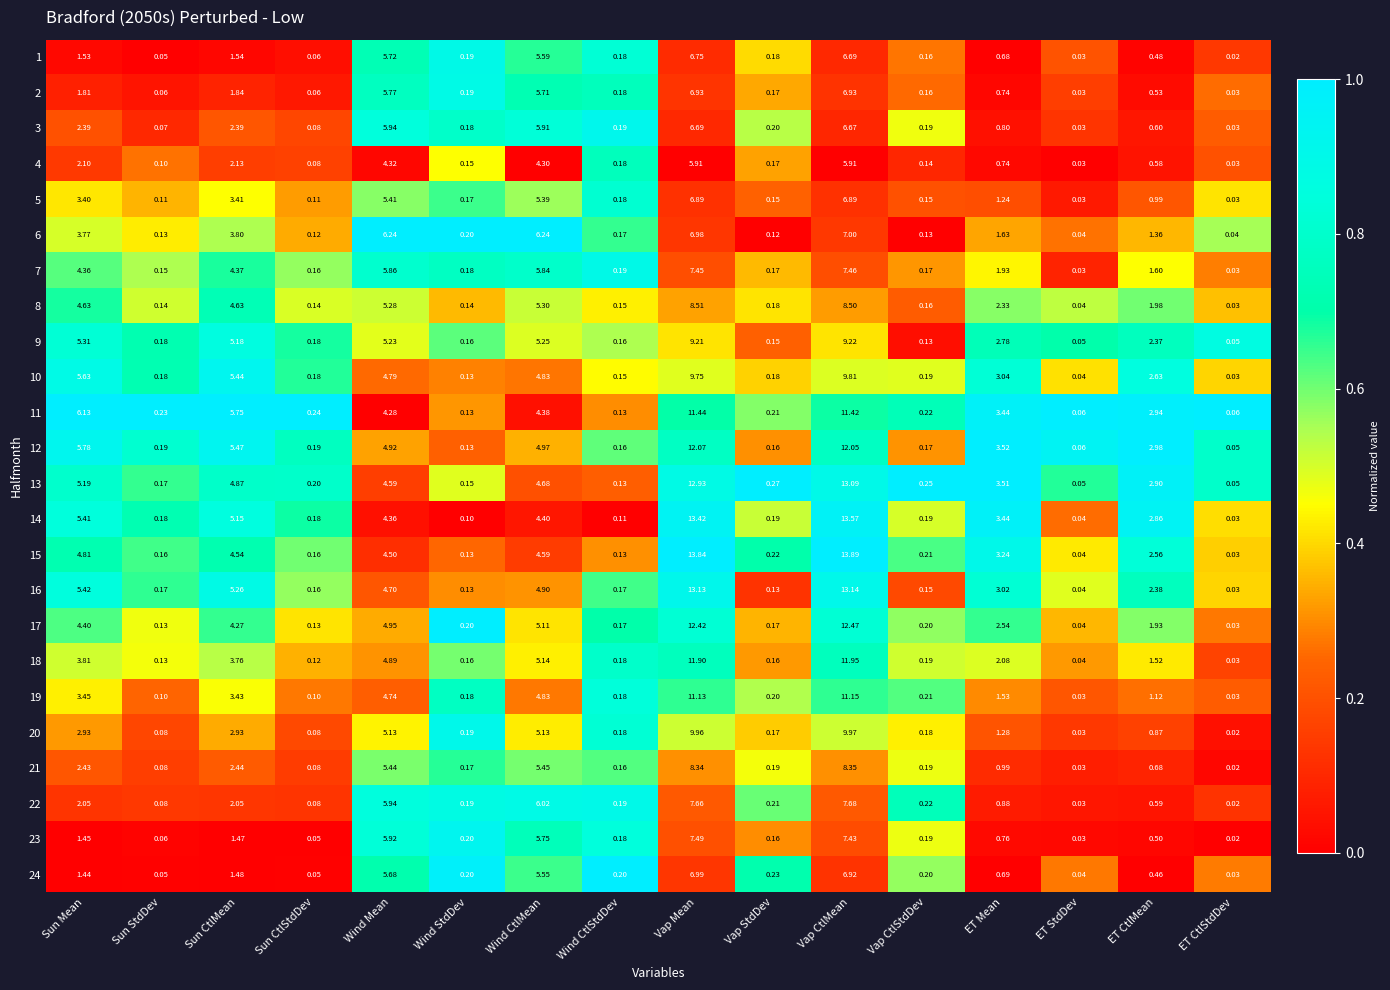

What is the maximum value shown in the chart?

13.9